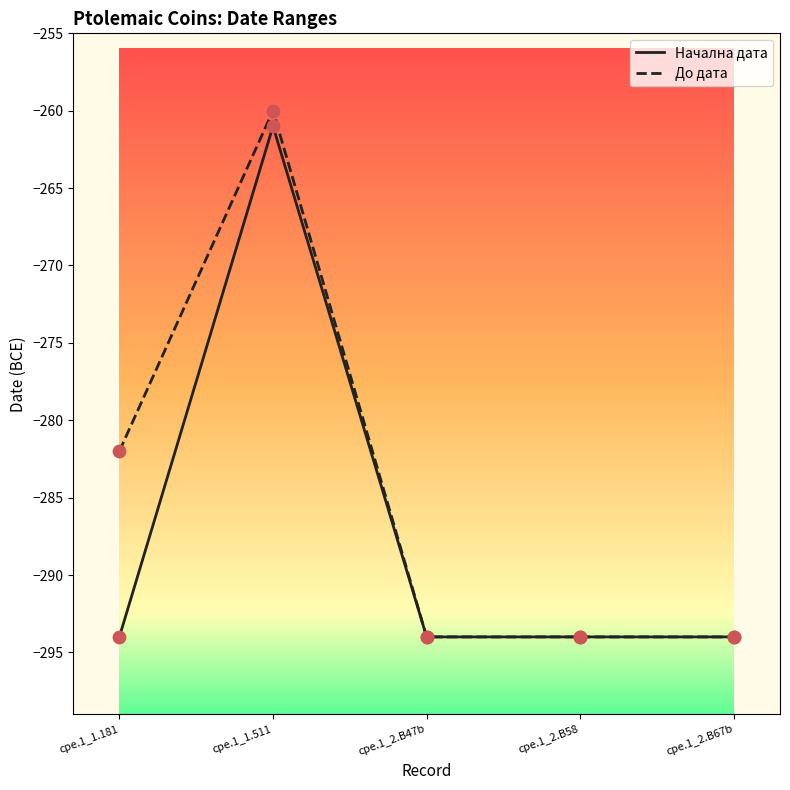

Which series has the largest total across all categories?

До дата